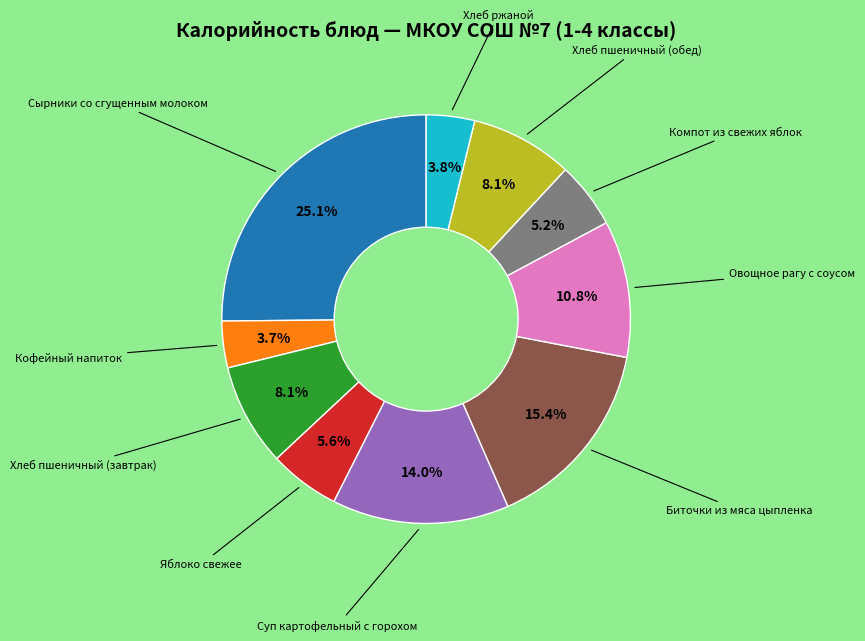

Is there any slice that represents more than half of the pie?

No